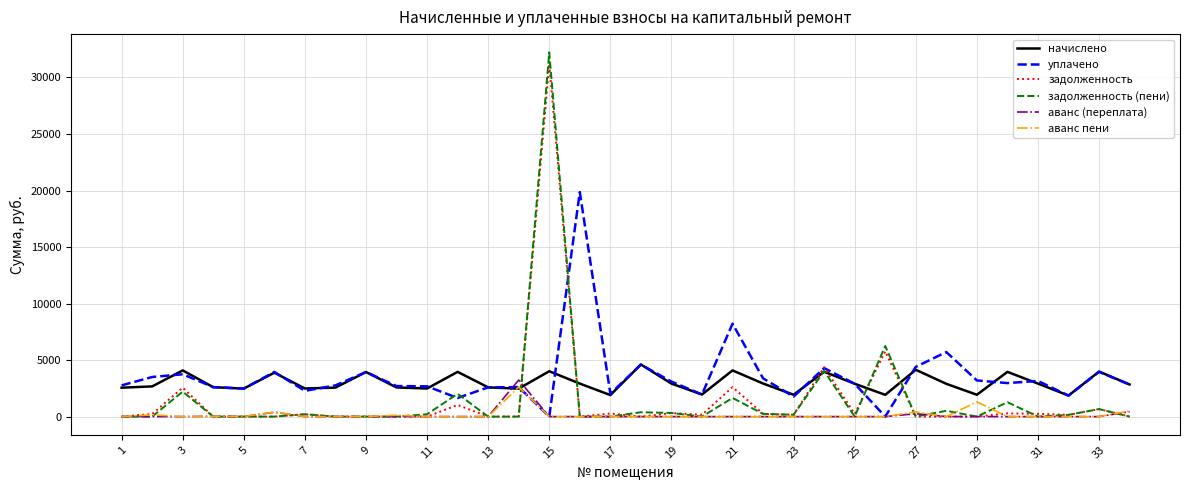

Which series has the widest spread of values?

задолженность (пени)